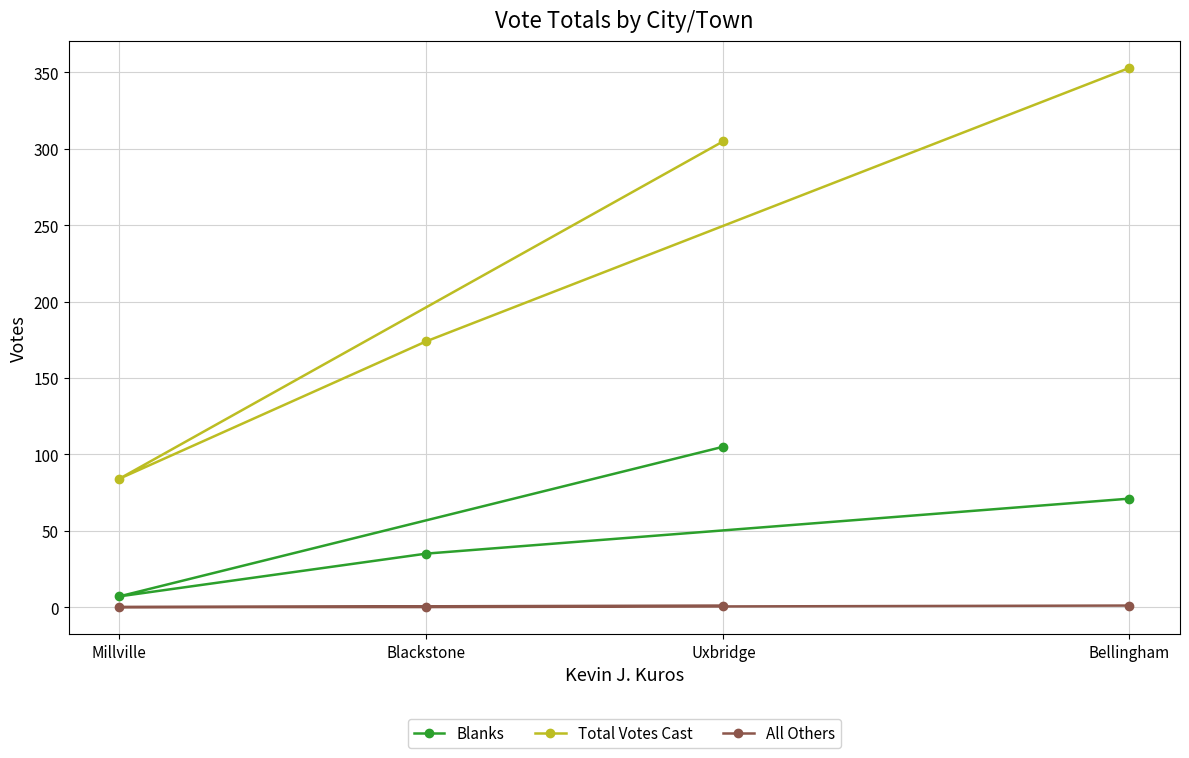

True or false: Blanks has a value of 46 at Uxbridge.

False